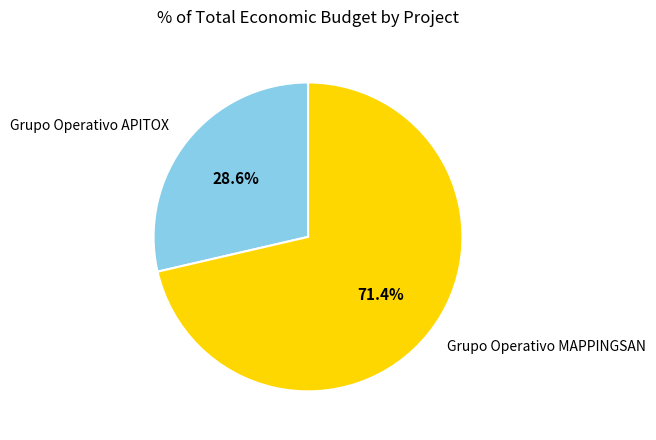

What is the total percentage of Grupo Operativo MAPPINGSAN and Grupo Operativo APITOX?

100.0%